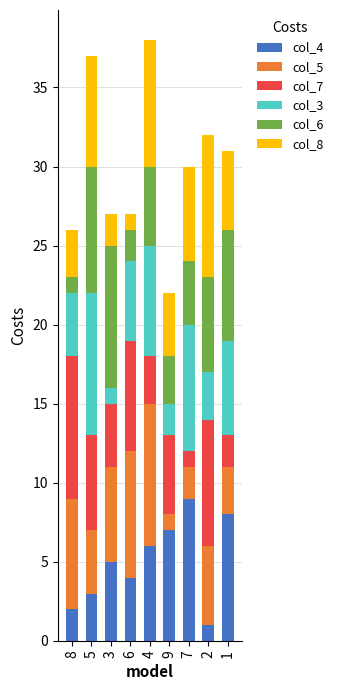

Is it true that col_4 equals 9 at 4?

False